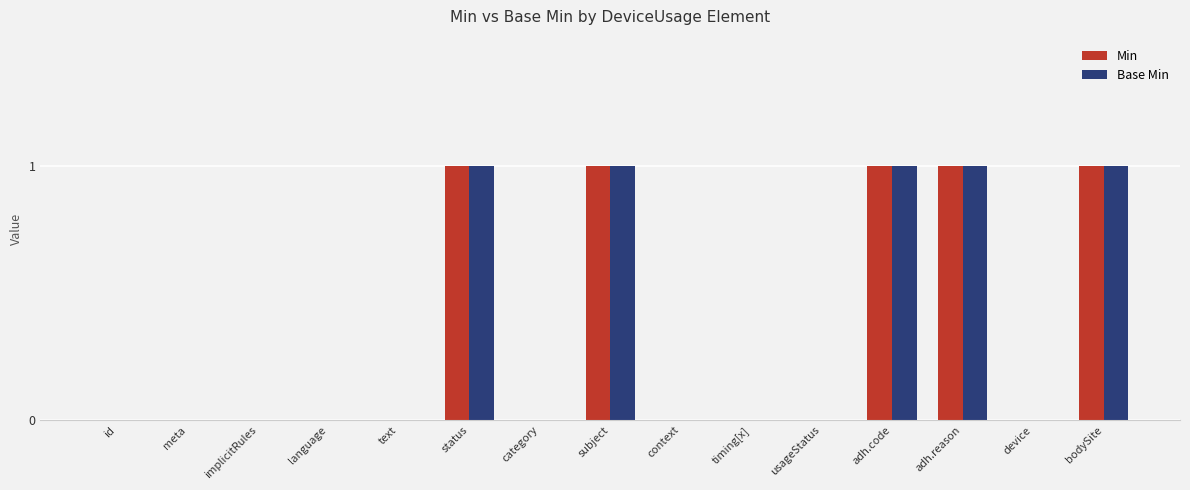

The Base Min series shows 0 at context. True or false?

True